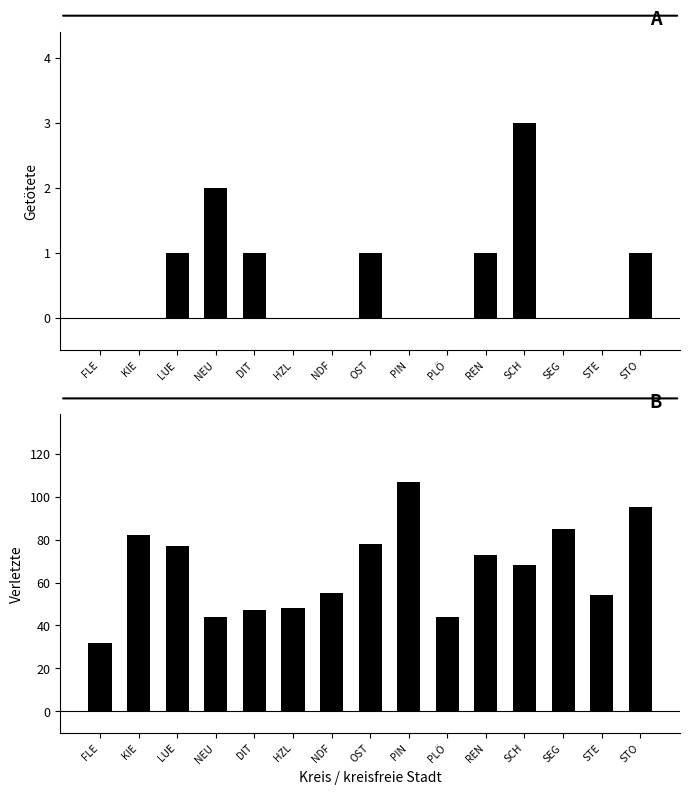

Which category has the highest value in the Verletzte series?

PIN